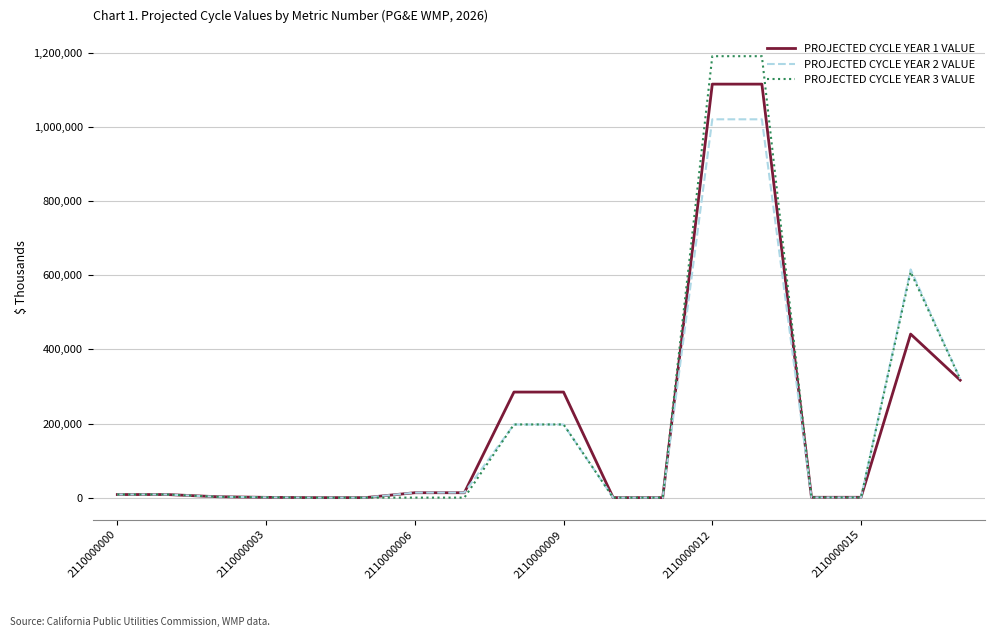

Which series has the widest spread of values?

PROJECTED CYCLE YEAR 3 VALUE